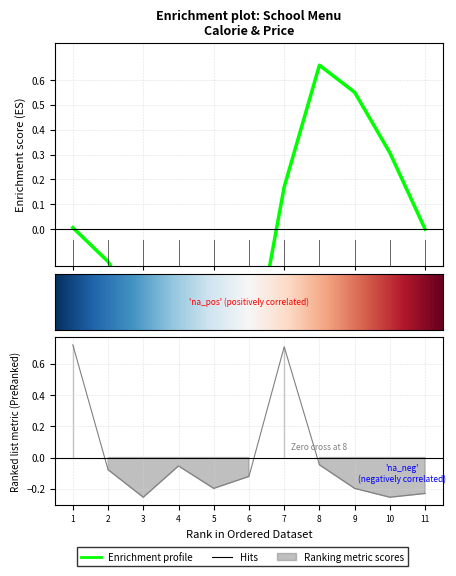

Is this an area chart (filled region under the line)?

No